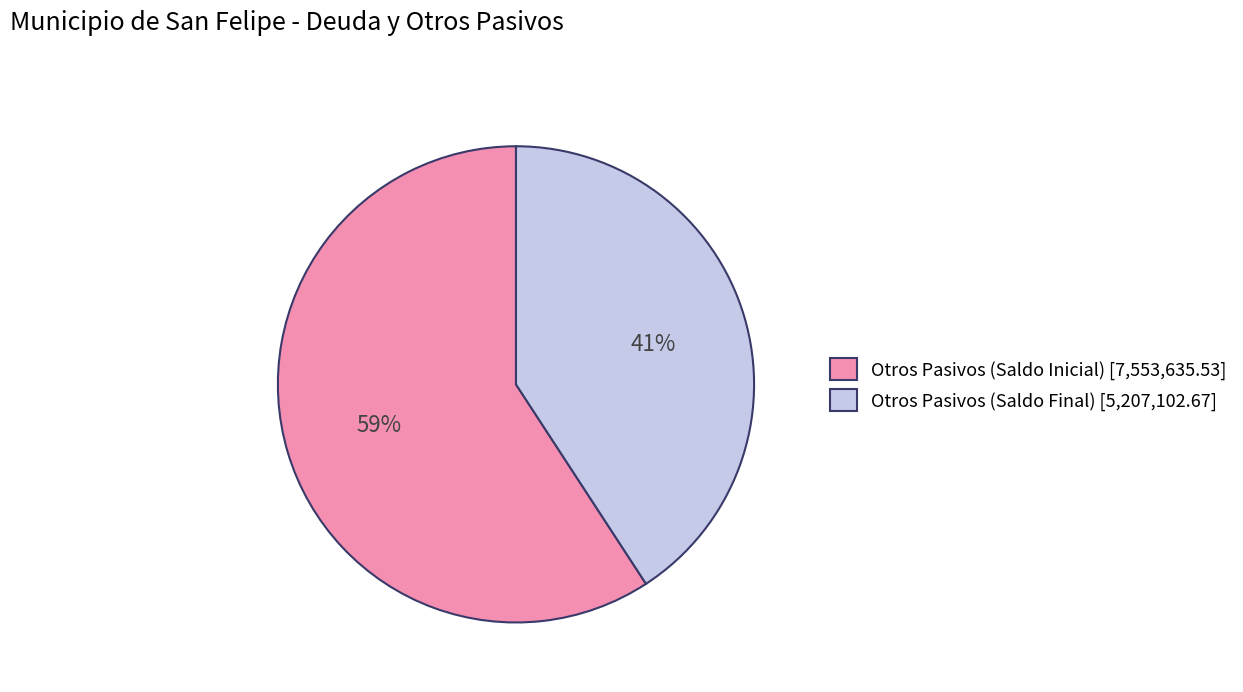

To the nearest percent, what is the difference between the largest and smallest slice percentages?

18%